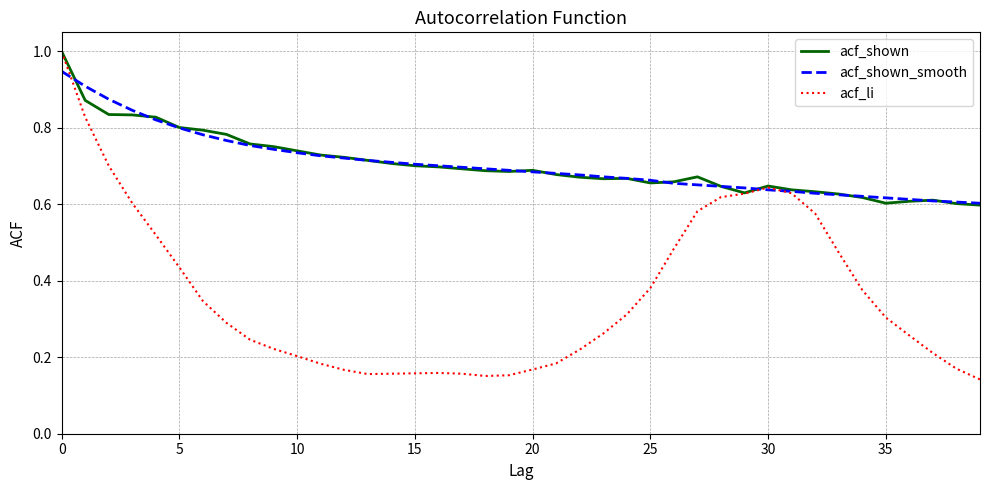

Which series has the widest spread of values?

acf_li